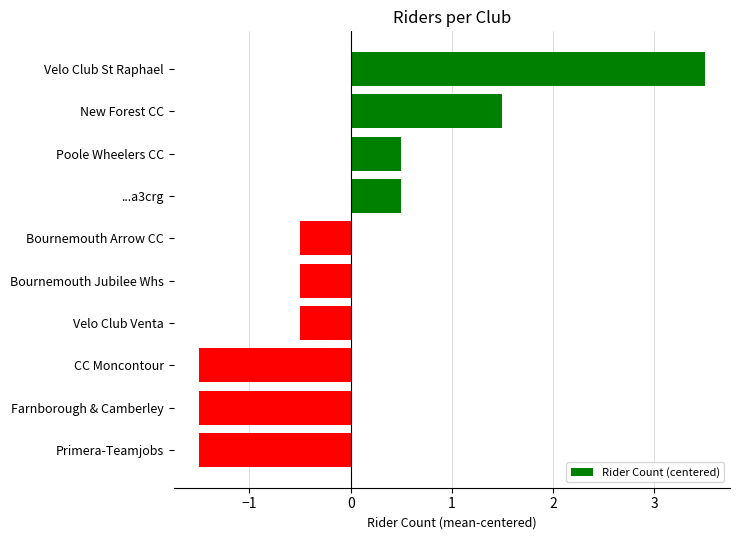

How many bars are there in total?

10